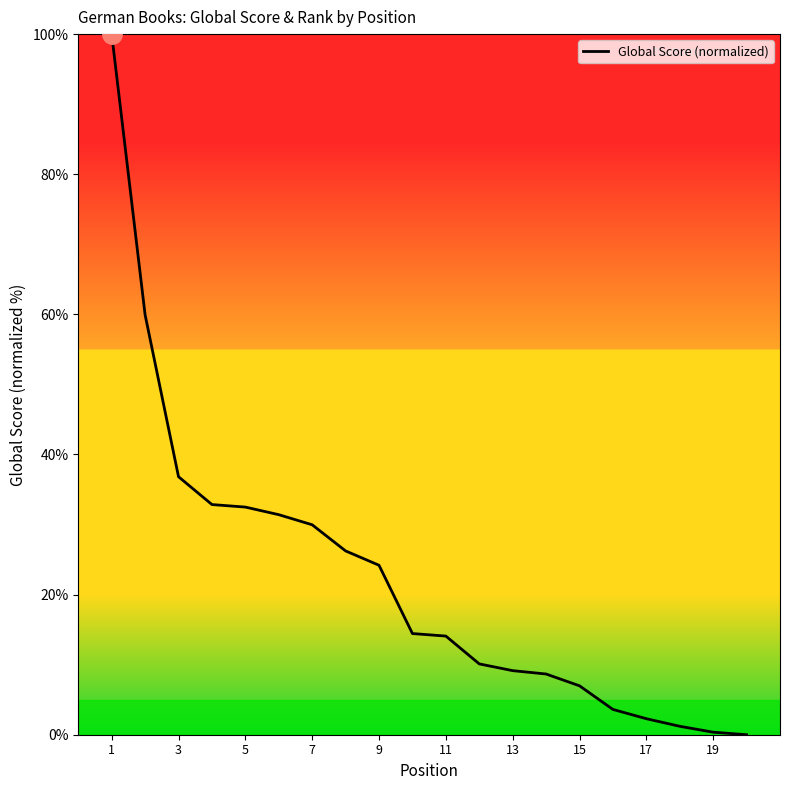

What is the maximum value shown in the chart?

100.0